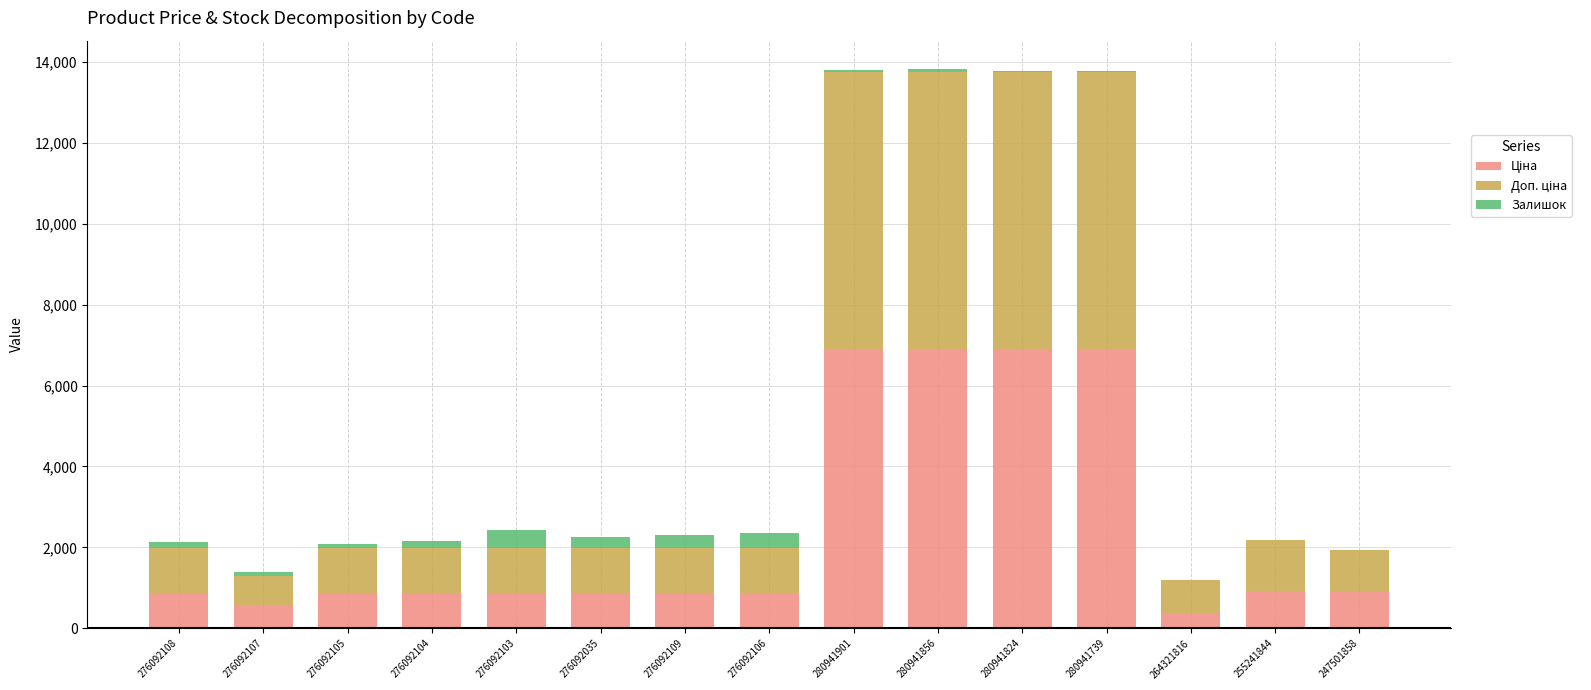

What is the total value across all series at 276092103?

2430.8